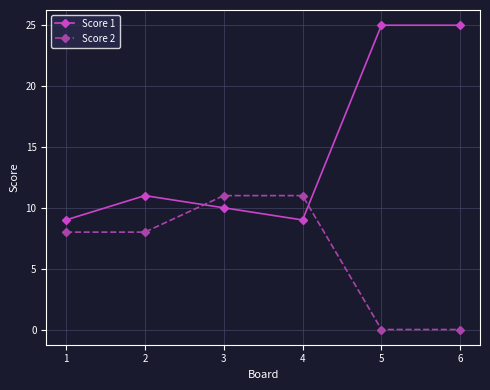

Reading left to right, what are all the values shown in this chart?

Score 1: 1=9	2=11	3=10	4=9	5=25	6=25
Score 2: 1=8	2=8	3=11	4=11	5=0	6=0